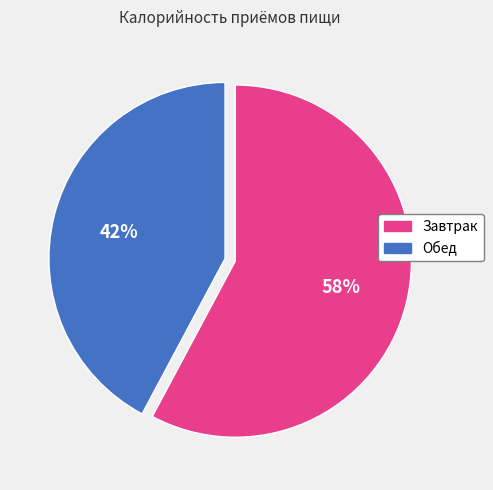

Is it true that Завтрак is 72% of the pie?

False